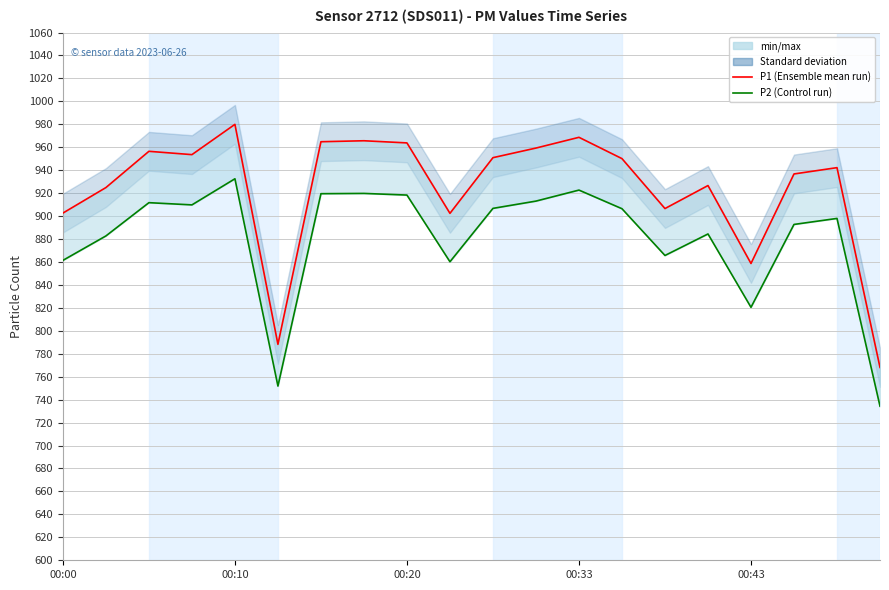

What is the approximate value of P2 (Control run) at 18?

898.0